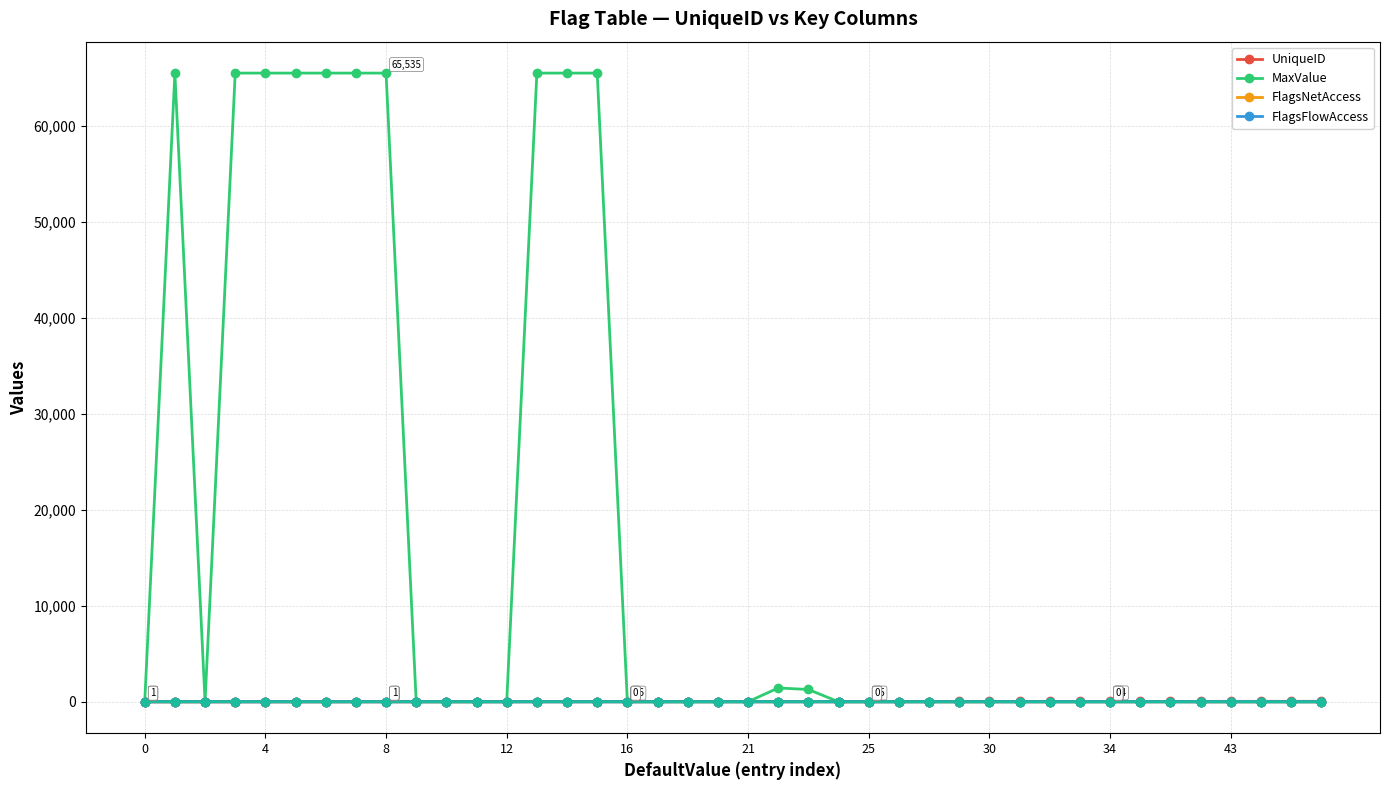

Which series has the largest range (max minus min)?

MaxValue